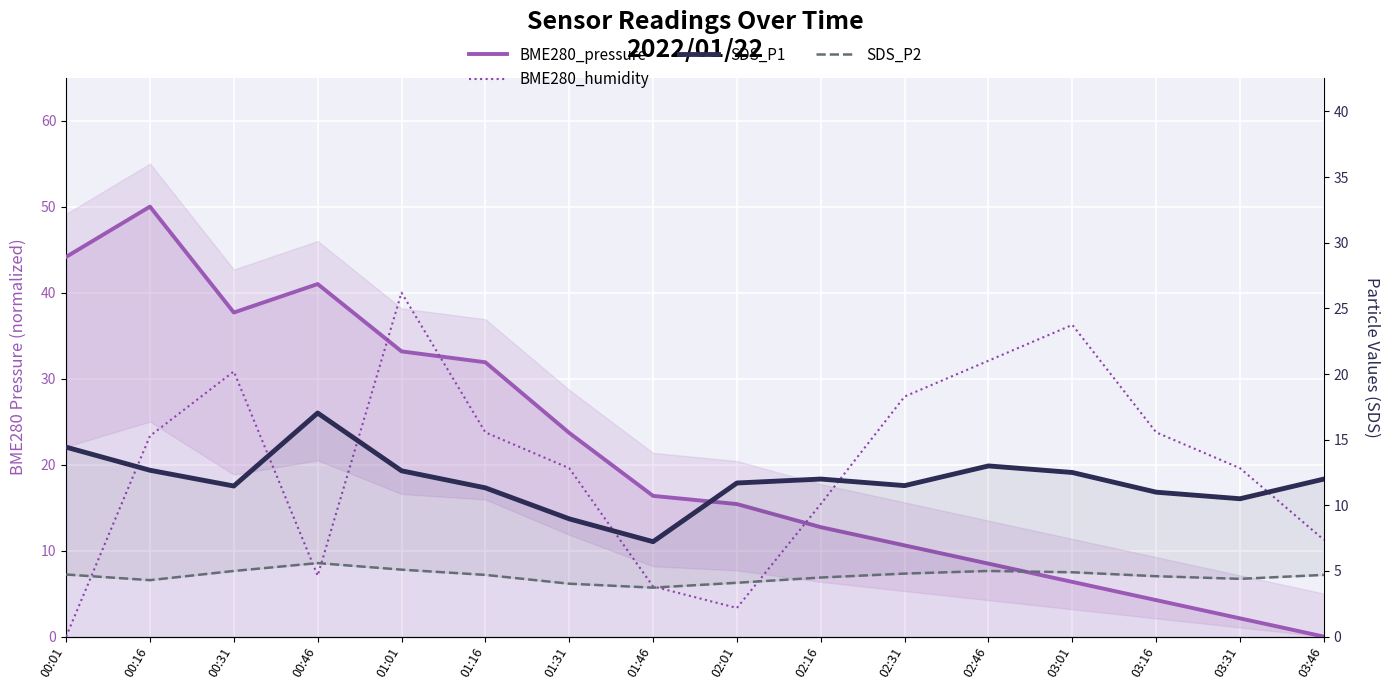

Reading right to left, extract all data points from this chart.

BME280_pressure: 03:46=0.0	03:31=2.1	03:16=4.2	03:01=6.4	02:46=8.5	02:31=10.6	02:16=12.7	02:01=15.4	01:46=16.4	01:31=23.7	01:16=31.9	01:01=33.2	00:46=41.0	00:31=37.7	00:16=50.0	00:01=44.2
BME280_humidity: 03:46=11.2	03:31=19.6	03:16=23.7	03:01=36.2	02:46=32.1	02:31=27.9	02:16=15.4	02:01=3.3	01:46=5.8	01:31=19.6	01:16=23.7	01:01=40.0	00:46=7.1	00:31=30.8	00:16=23.3	00:01=0.0
SDS_P1: 03:46=12.0	03:31=10.5	03:16=11.0	03:01=12.5	02:46=13.0	02:31=11.5	02:16=12.0	02:01=11.7	01:46=7.2	01:31=9.0	01:16=11.3	01:01=12.6	00:46=17.0	00:31=11.5	00:16=12.7	00:01=14.4
SDS_P2: 03:46=4.7	03:31=4.4	03:16=4.6	03:01=4.9	02:46=5.0	02:31=4.8	02:16=4.5	02:01=4.1	01:46=3.7	01:31=4.0	01:16=4.7	01:01=5.1	00:46=5.6	00:31=5.0	00:16=4.3	00:01=4.7